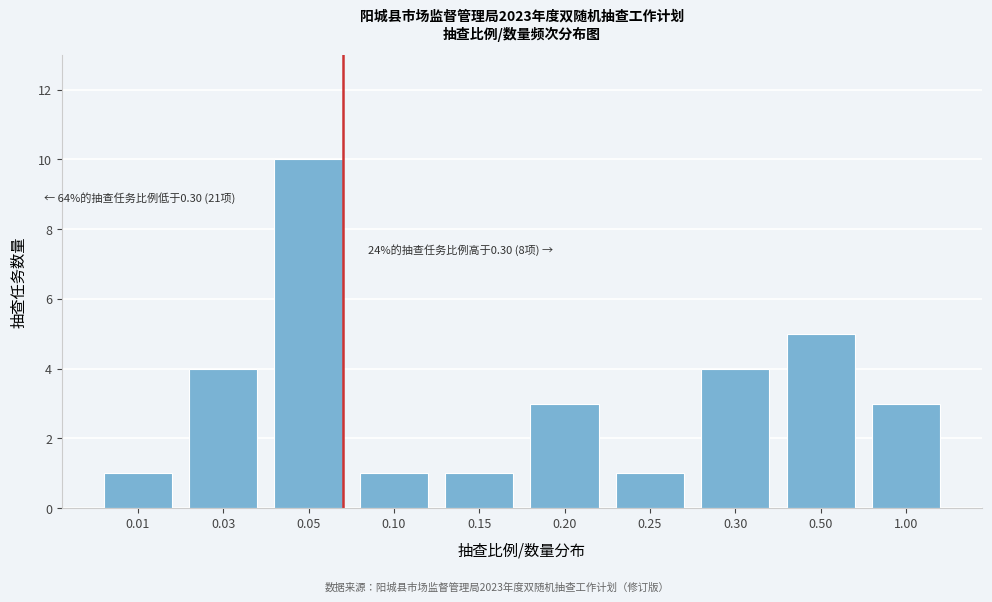

Reading left to right, extract all data points from this chart.

1	4	10	1	1	3	1	4	5	3